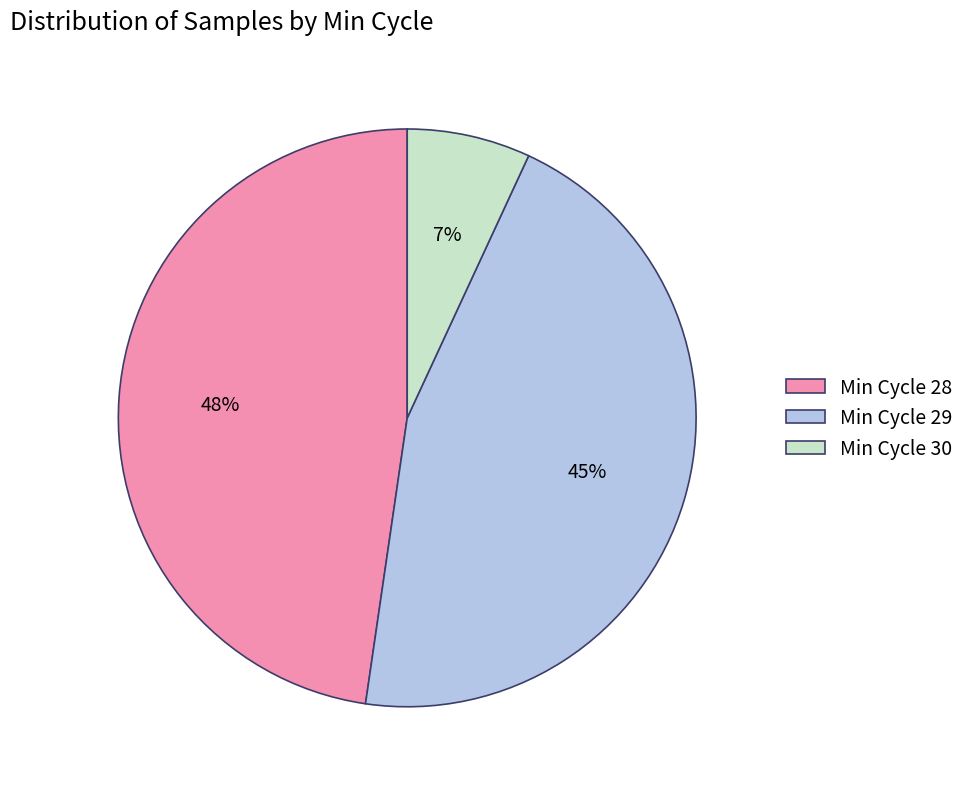

How many slices are in this pie chart?

3